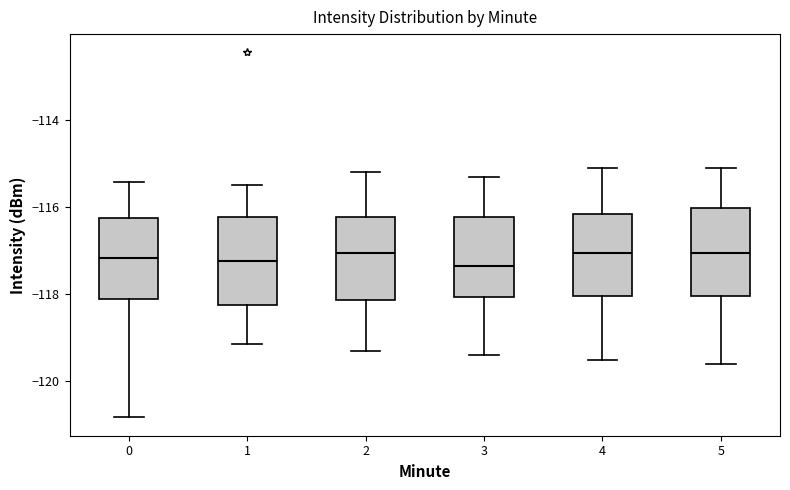

Reading left to right, read every box against the y-axis: the position of its median line, the range the box covers, and the ends of its whiskers. The values are not printed on the chart, so give them approximately, as read against the axis.

0: median -117.2, box -118.0 to -116.2, whiskers -120.8 to -115.4
1: median -117.2, box -118.2 to -116.2, whiskers -119.2 to -115.4
2: median -117.0, box -118.2 to -116.2, whiskers -119.2 to -115.2
3: median -117.4, box -118.0 to -116.2, whiskers -119.4 to -115.2
4: median -117.0, box -118.0 to -116.2, whiskers -119.4 to -115.0
5: median -117.0, box -118.0 to -116.0, whiskers -119.6 to -115.0